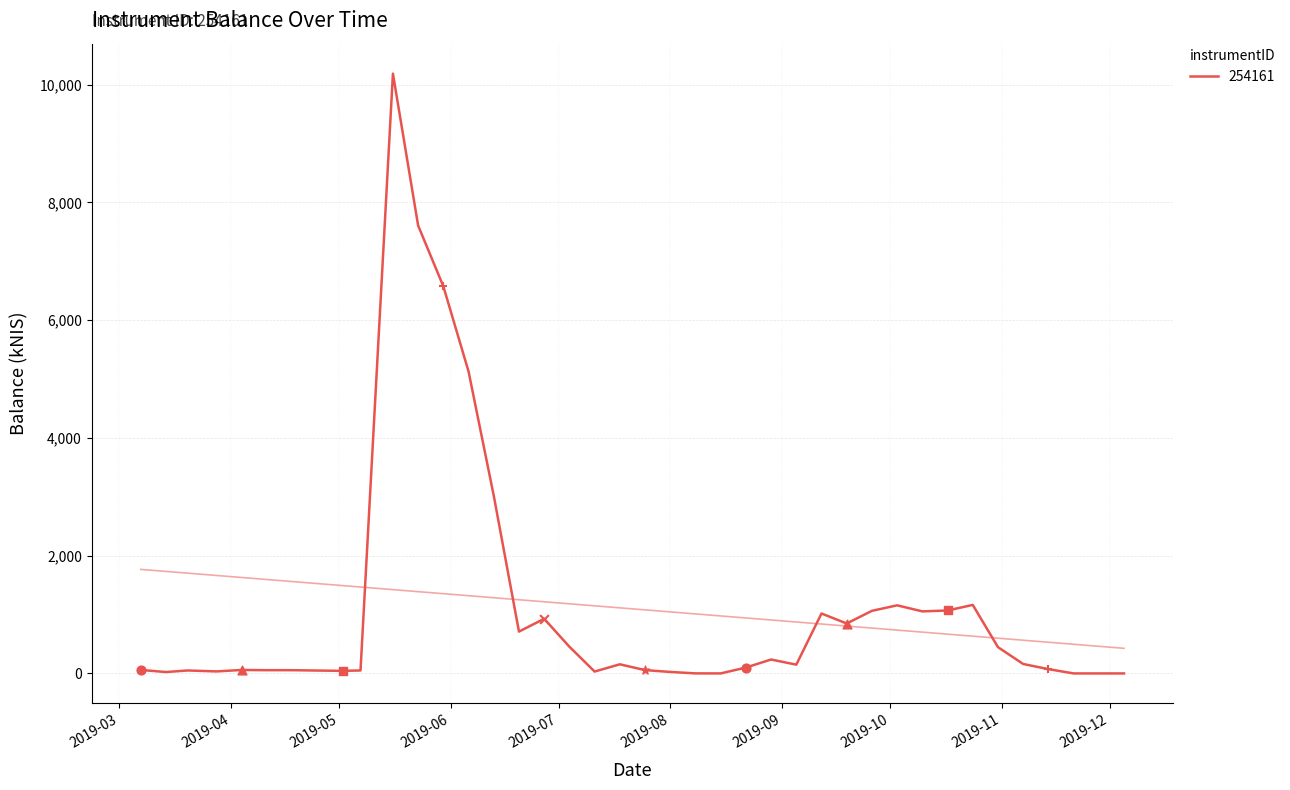

What is the change in value from 2019-05-02 to 2019-07-25?

+12.5